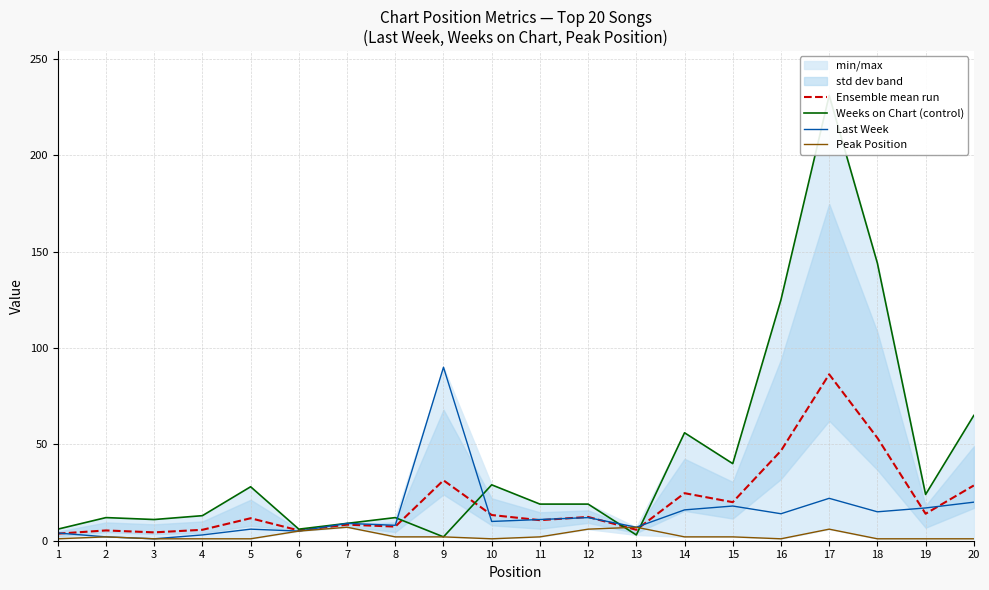

Is it true that Weeks on Chart (control) equals 56.0 at 14?

True